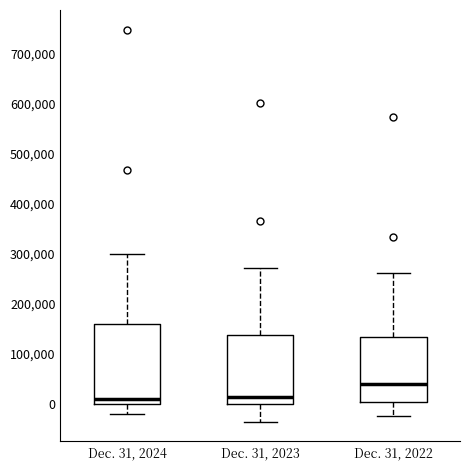

Where is the upper edge of the box for Dec. 31, 2024 on the y-axis? The values are not printed on the chart, so give them approximately, as read against the axis.

160000